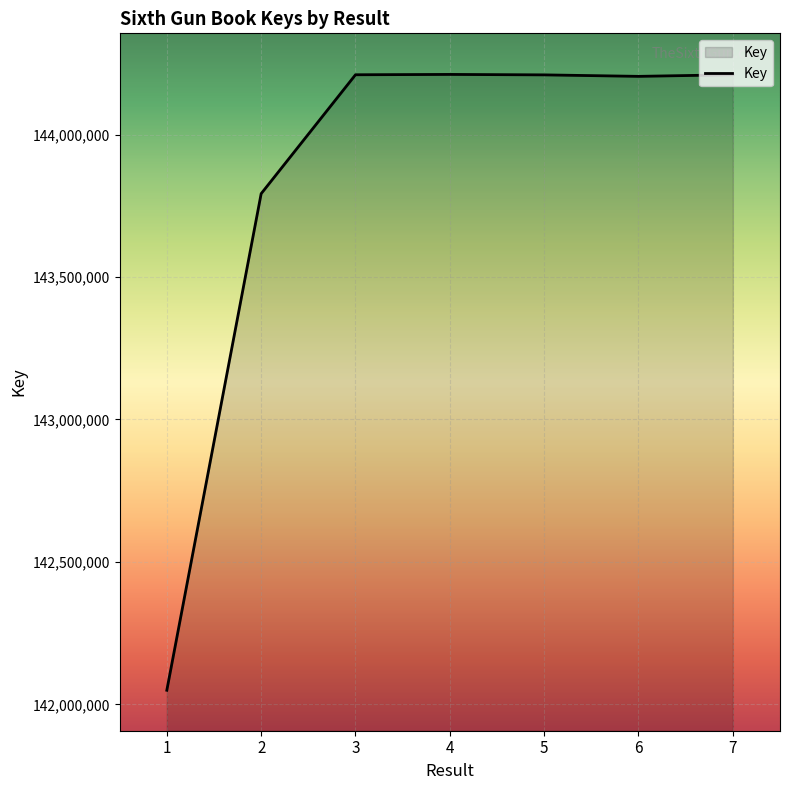

Between 2 and 5, which is larger?

5